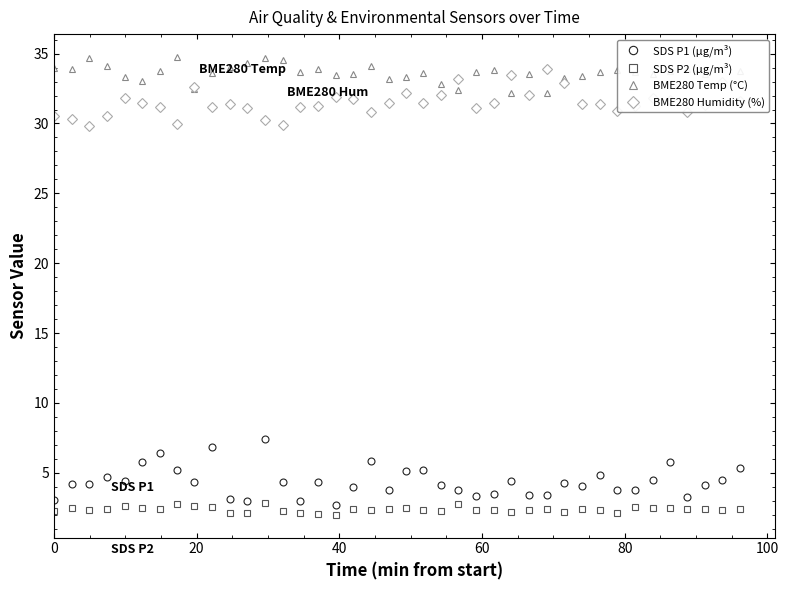

What is the greatest value displayed?

34.8